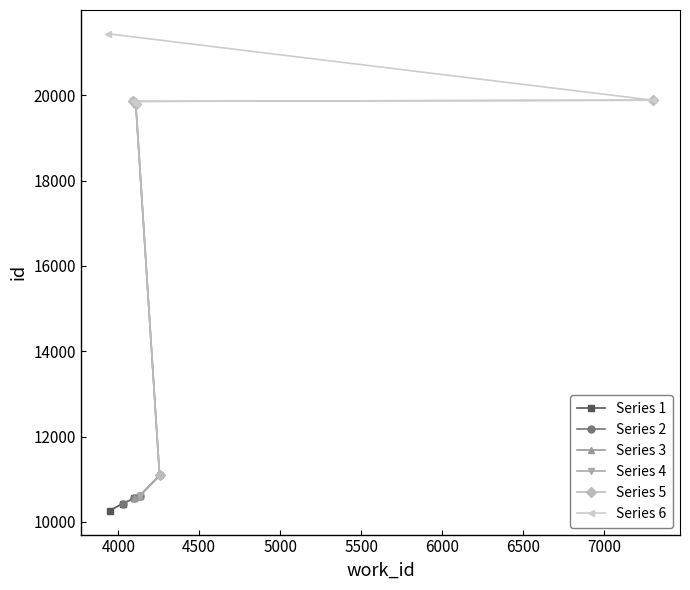

What is the minimum value shown in the chart?

10261